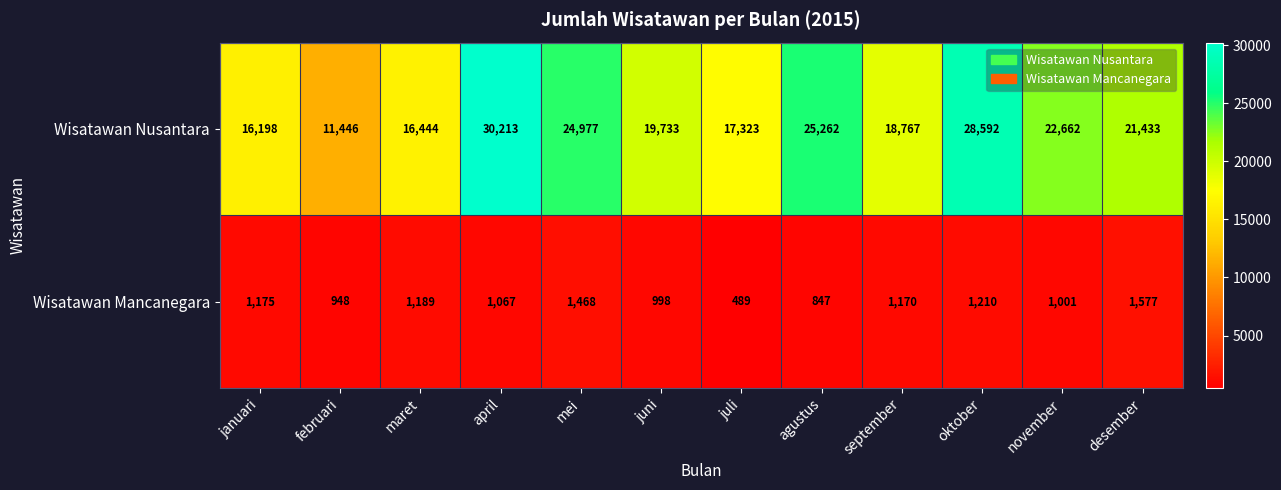

At how many categories does at least one series exceed 5751?

12